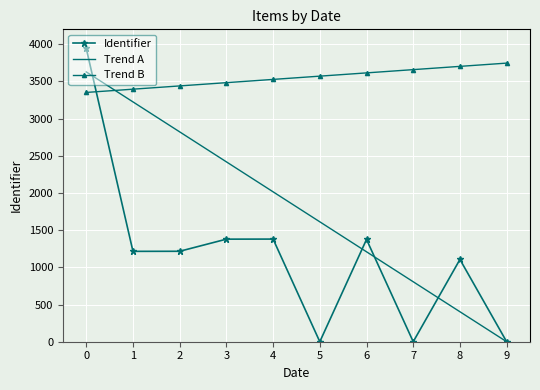

The value of Trend B at 8 is 1973.1. True or false?

False